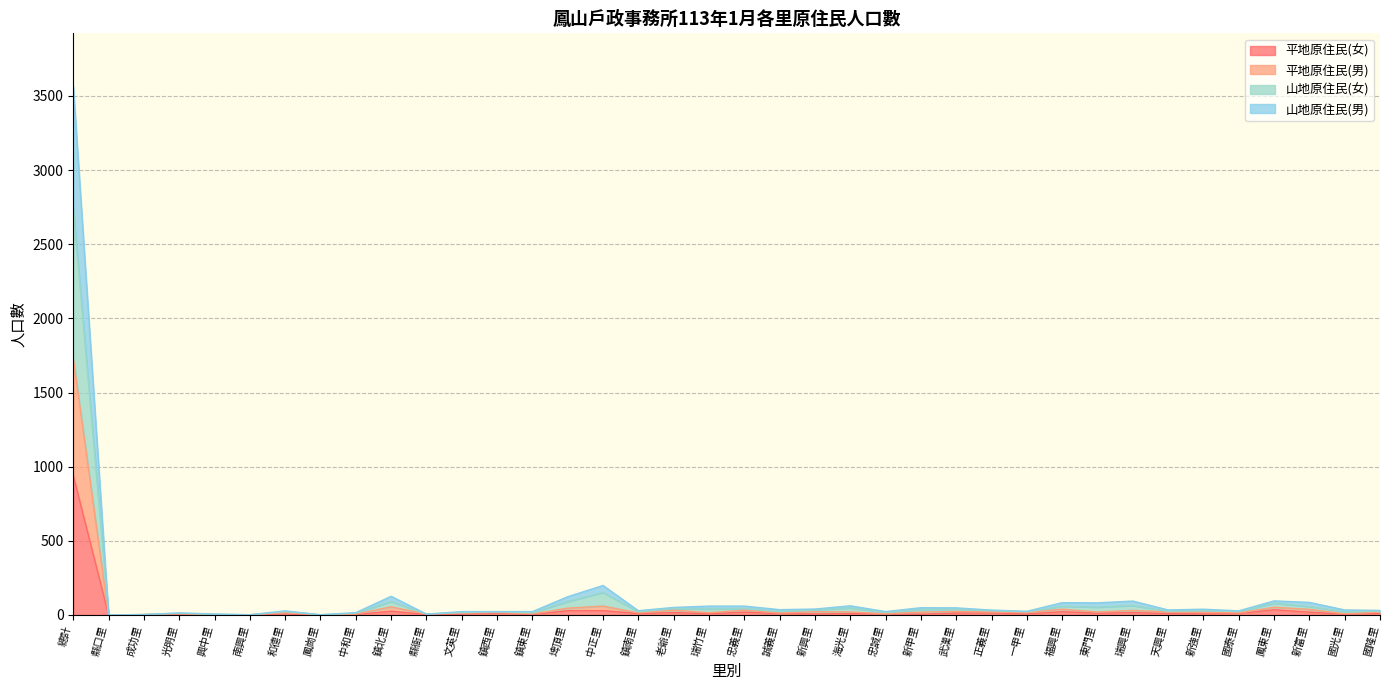

The 平地原住民(女) series shows -444 at 鳳崗里. True or false?

False